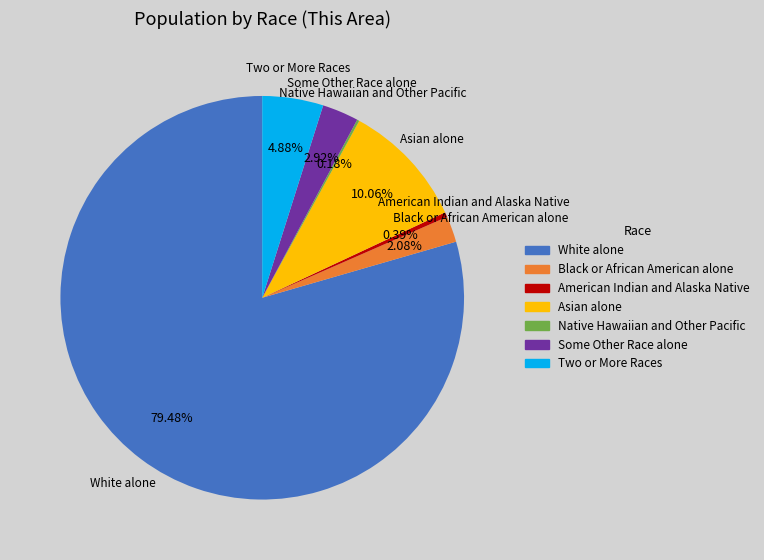

What is the largest slice in the pie chart?

White alone